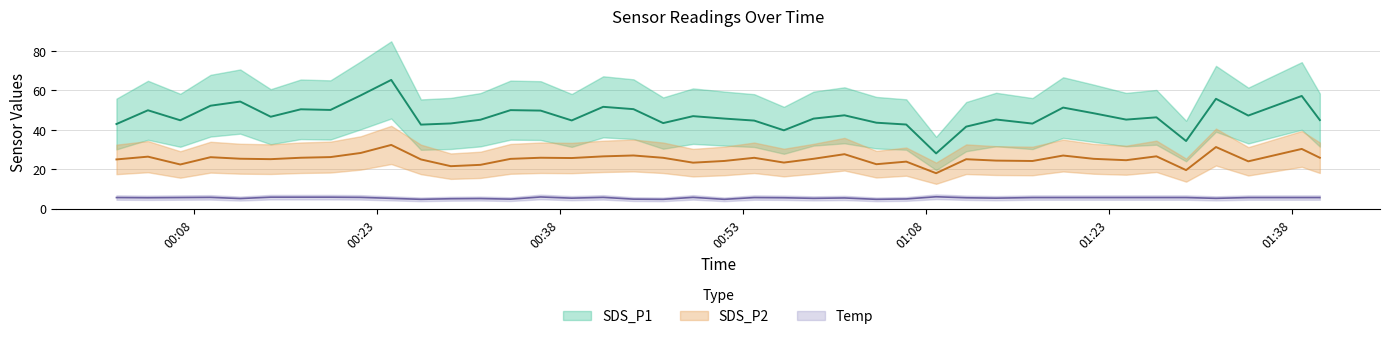

Where is the first local maximum for Temp?

2021/12/12 00:09:21